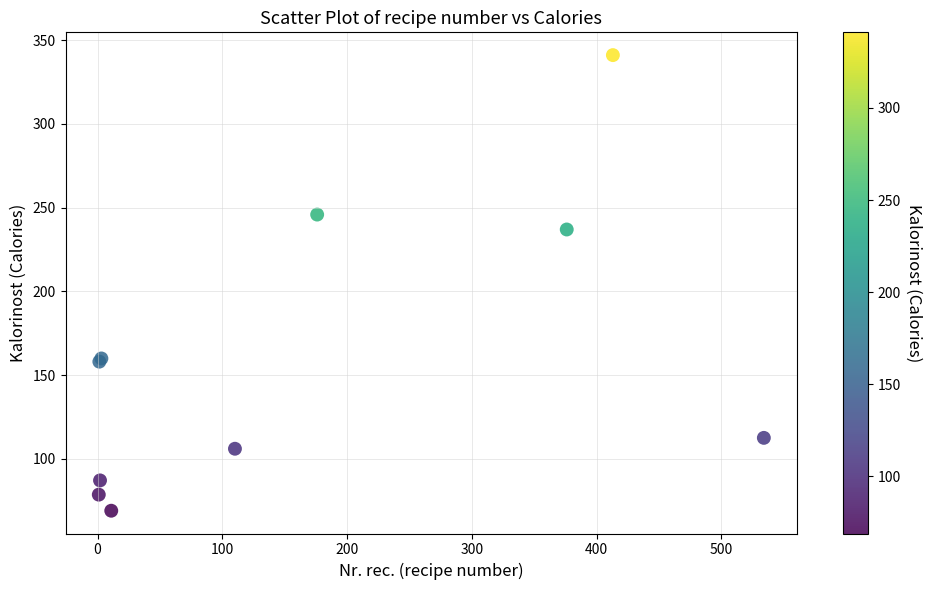

What Y value in the scatter plot is closest to 205?

236.9